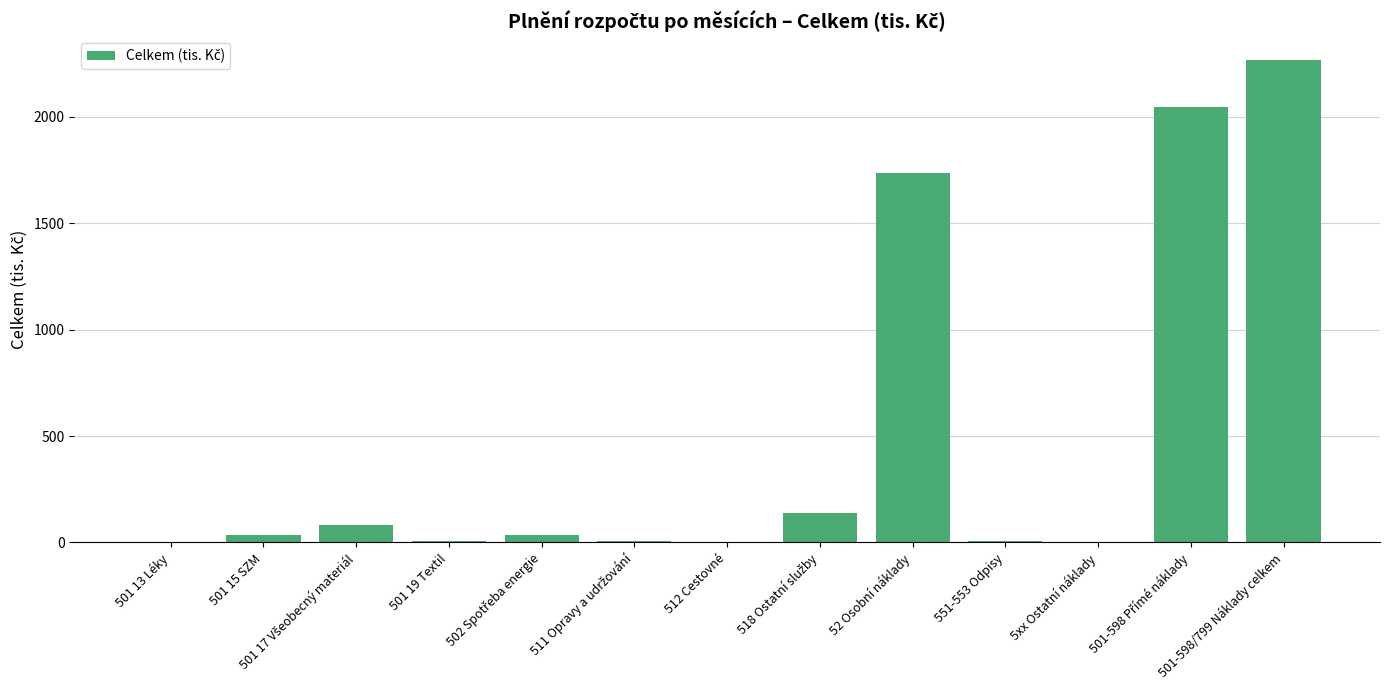

Are the bars horizontal?

No